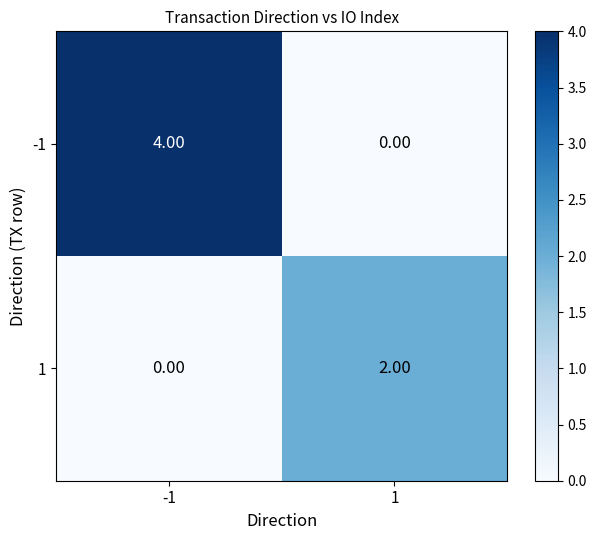

Rank the series by their maximum value, from highest to lowest.

-1, 1